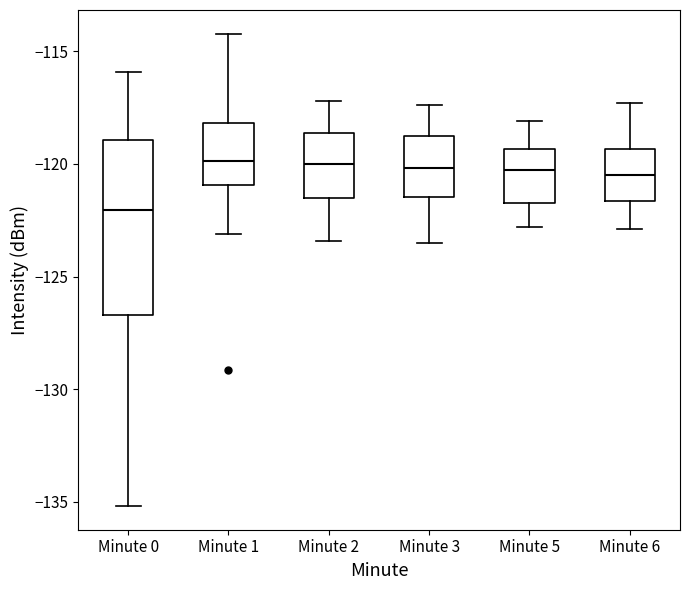

Which box is the tallest, from its lower edge to its upper edge?

Minute 0